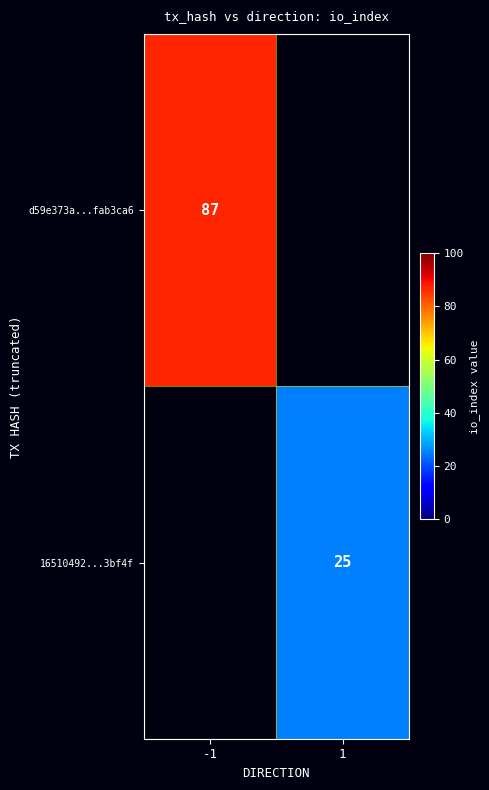

The 16510492...3bf4f series shows 25 at 1. True or false?

True